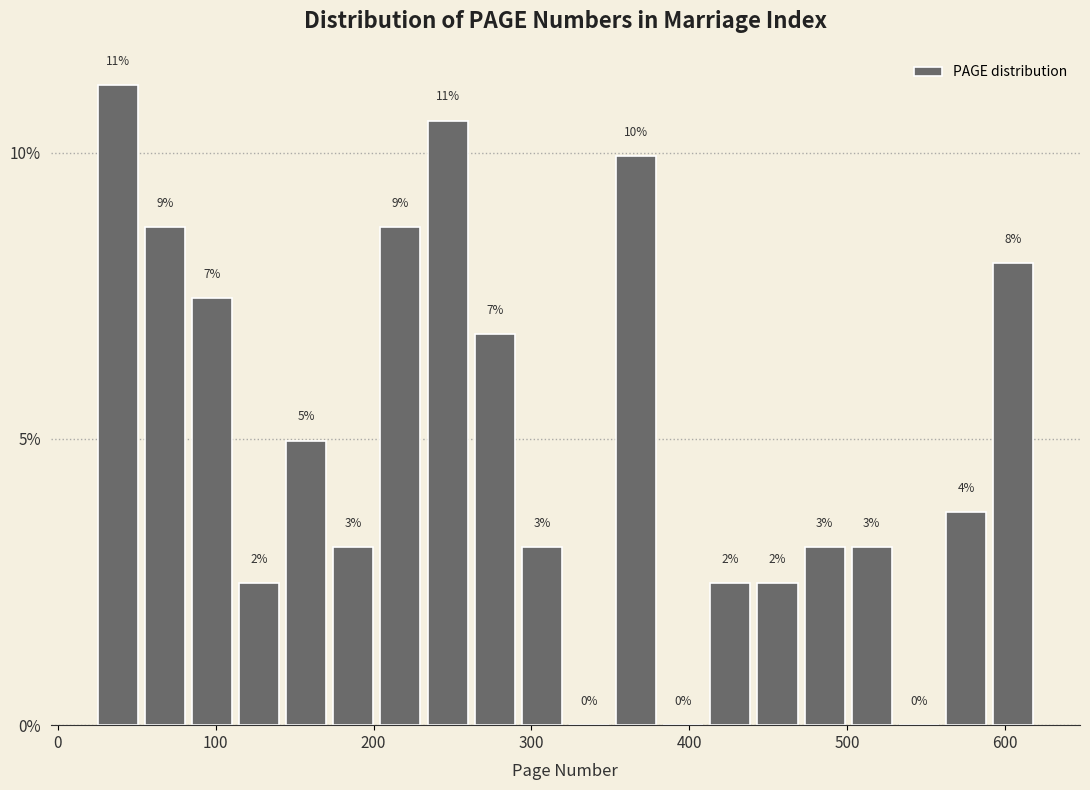

Around what value on the x-axis is the tallest bar? Give the approximate position of its centre, as read against the axis.

40